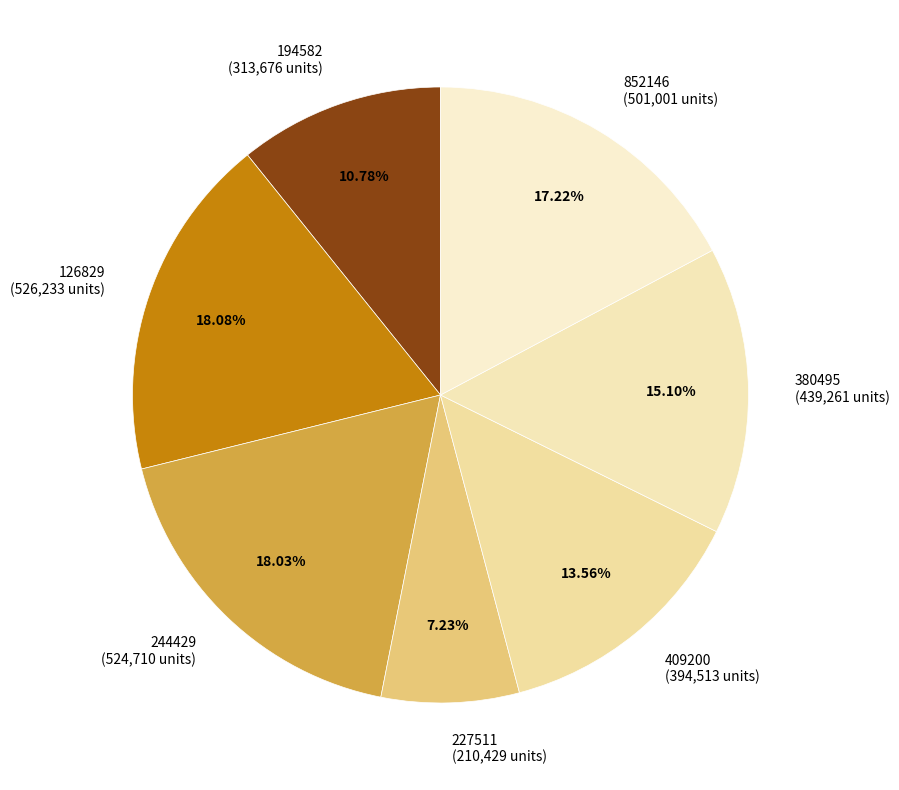

The 227511 slice represents 7% of the pie. True or false?

True